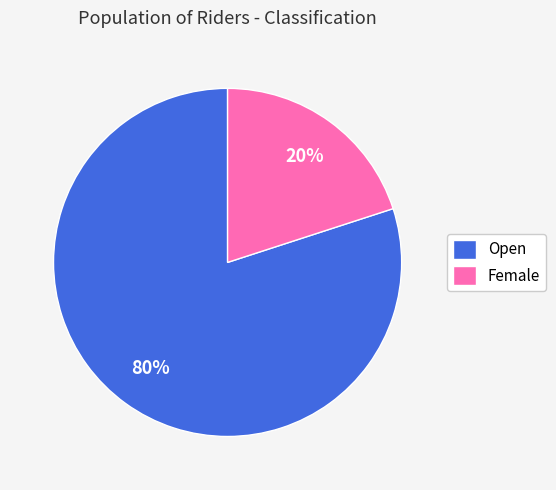

How many slices are in this pie chart?

2